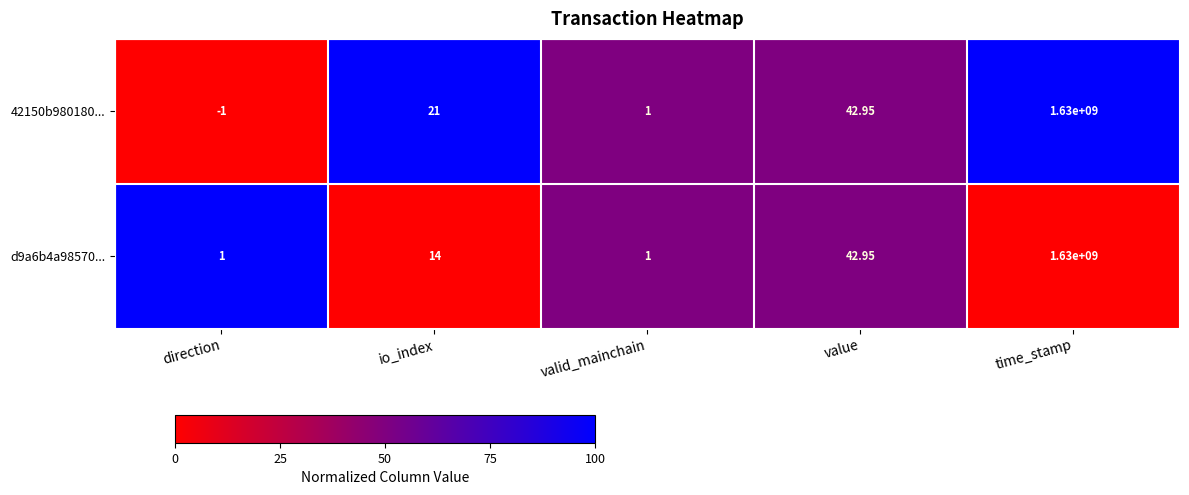

Which category has the highest value in the 42150b980180... series?

time_stamp